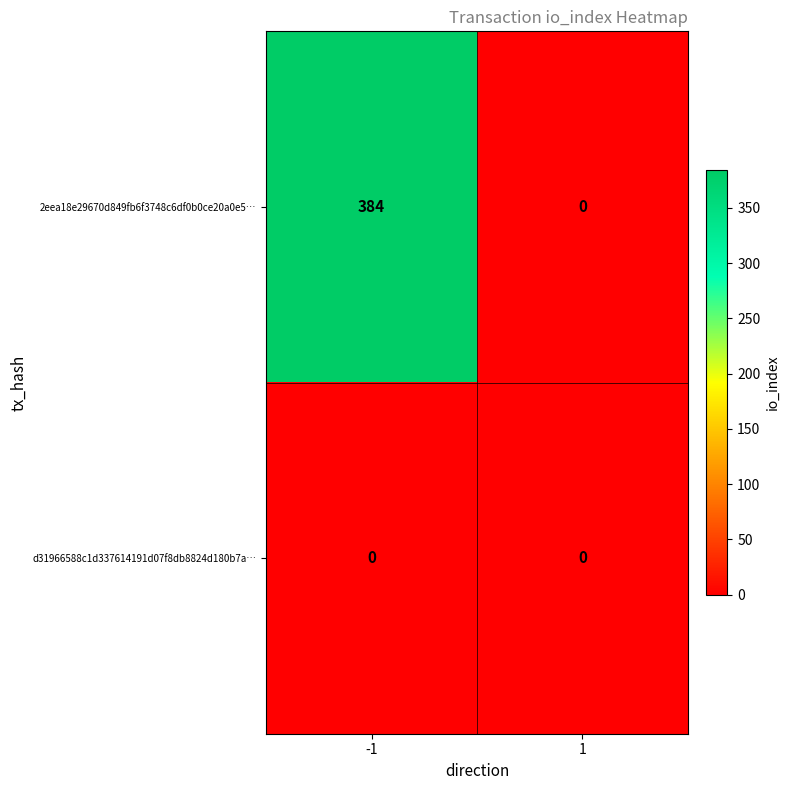

What is the spread (max minus min) of values at -1?

384